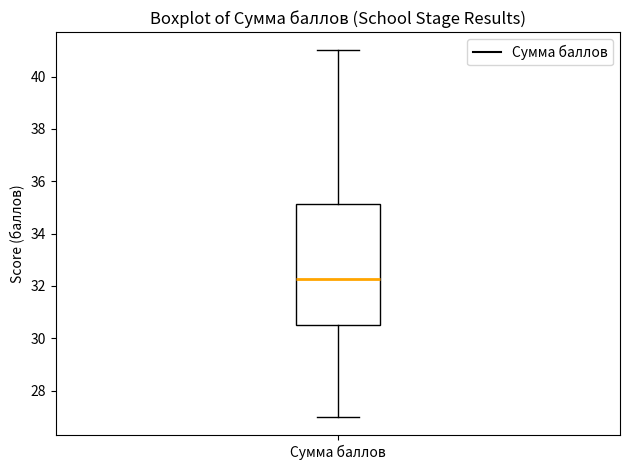

Where does the lower whisker of the box for Сумма баллов end on the y-axis? The values are not printed on the chart, so give them approximately, as read against the axis.

27.0